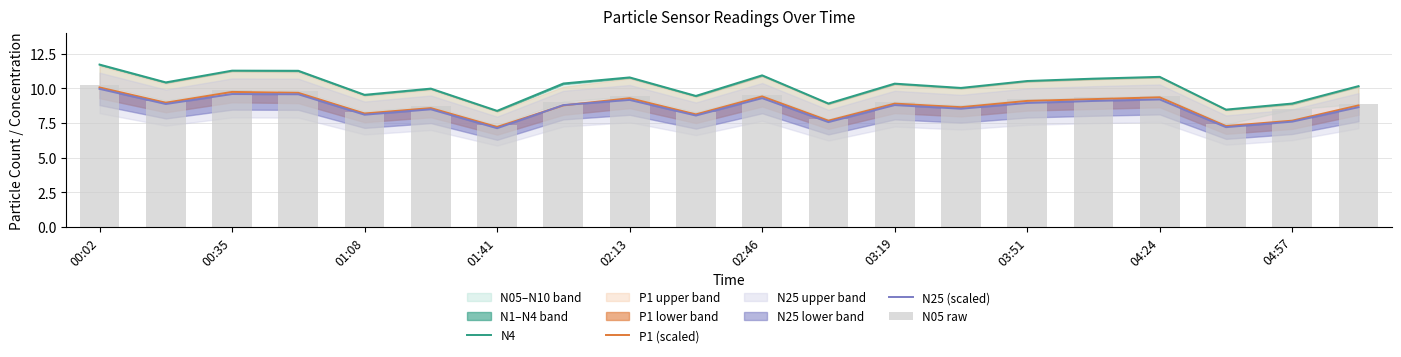

List the series in order of their peak value, lowest first.

N25 (scaled), P1 (scaled), N05 raw, N4